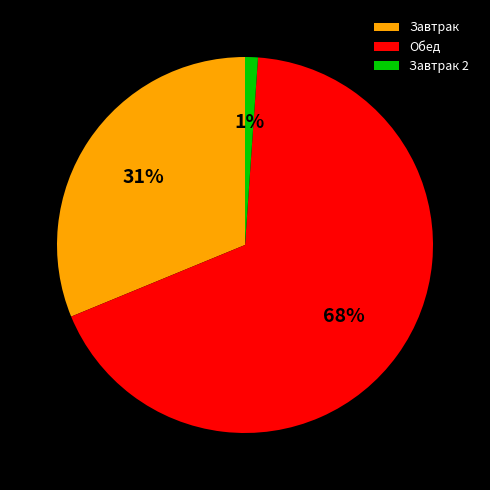

Rank the categories by value from lowest to highest.

Завтрак 2, Завтрак, Обед